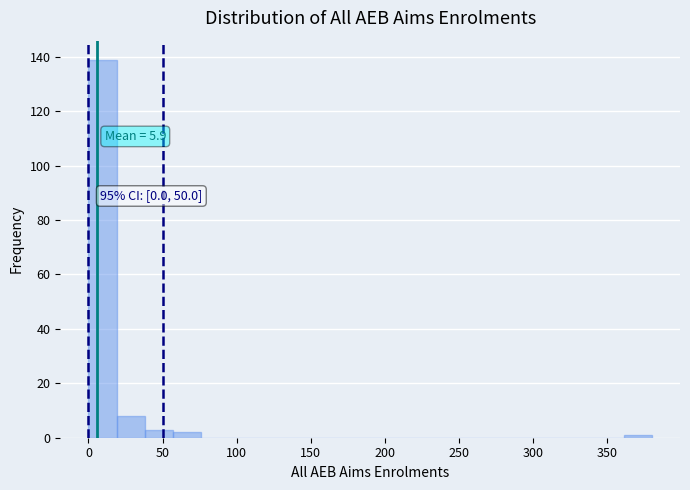

Read against the x-axis, roughly where is the centre of the tallest bar?

10